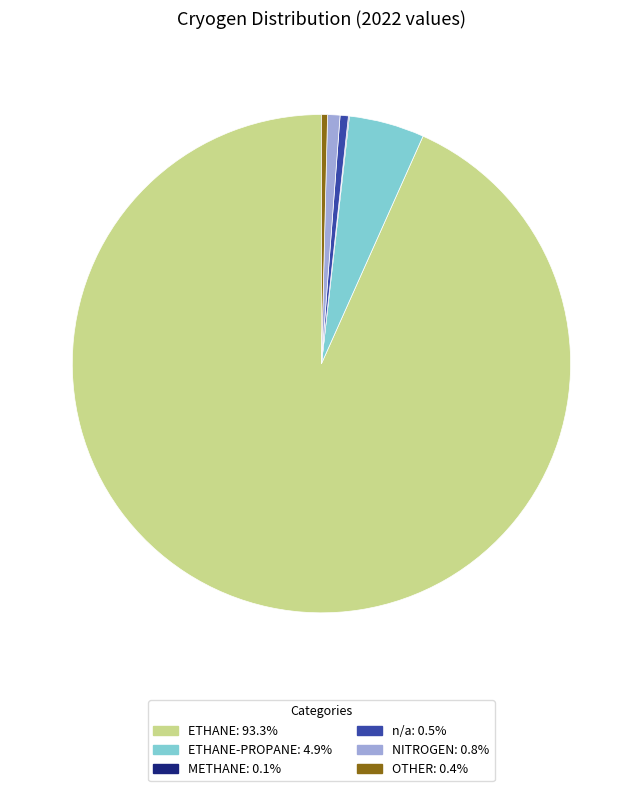

Does any single category account for the majority?

Yes